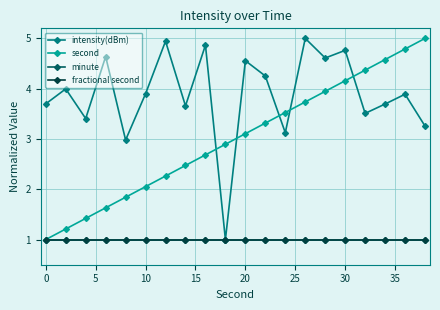

True or false: fractional second and intensity(dBm) cross at least once.

False